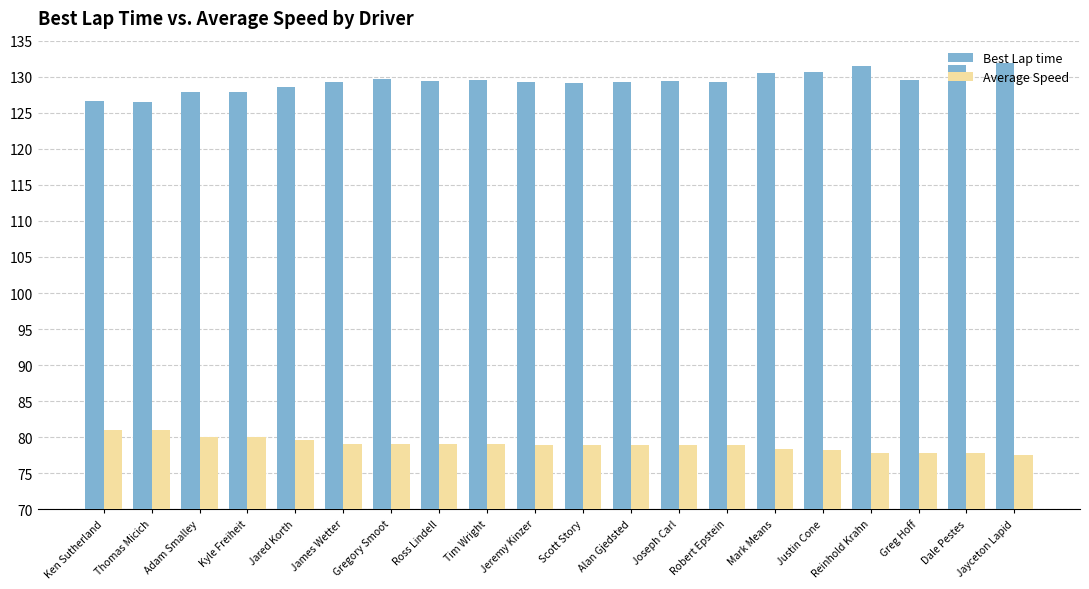

Between Tim Wright and Greg Hoff, which series saw the biggest shift?

Average Speed